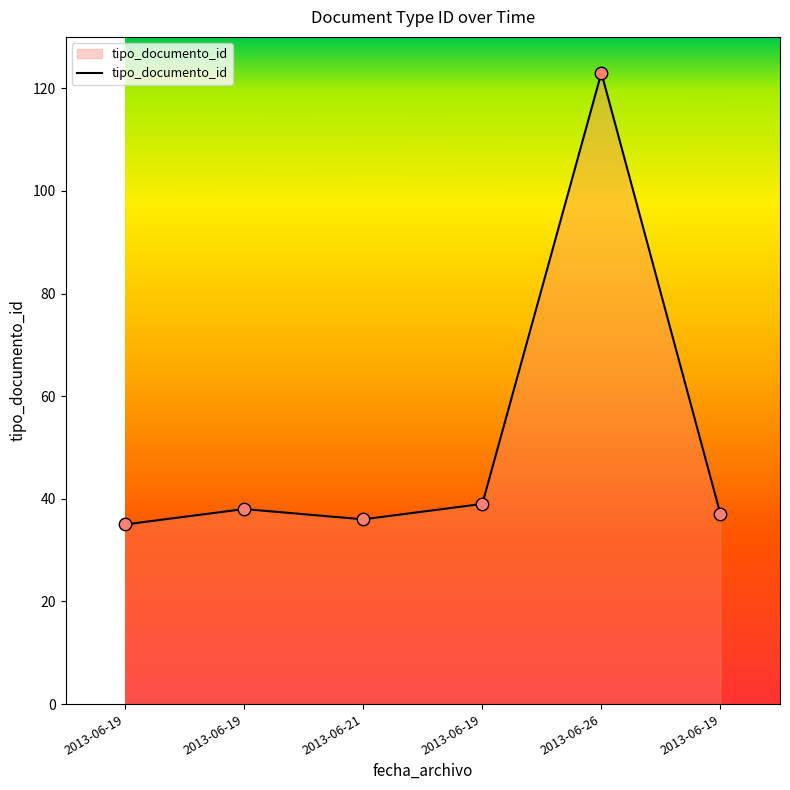

What is the change in value from 2013-06-19 to 2013-06-19?

+3